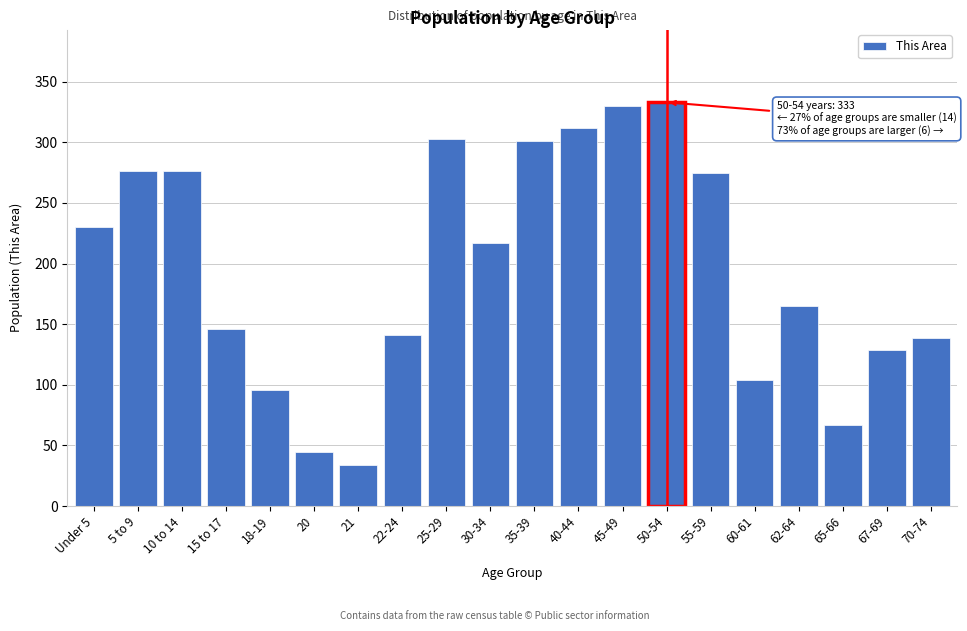

What is the difference between the maximum and minimum values?

299